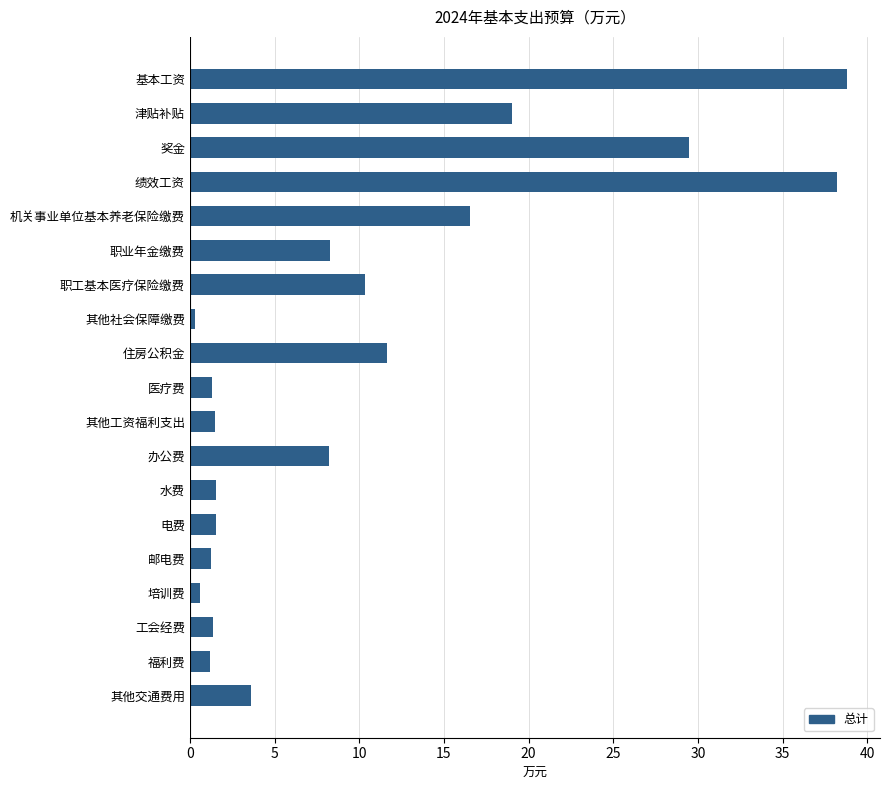

The chart shows a value of 10.3 at 职工基本医疗保险缴费. True or false?

True